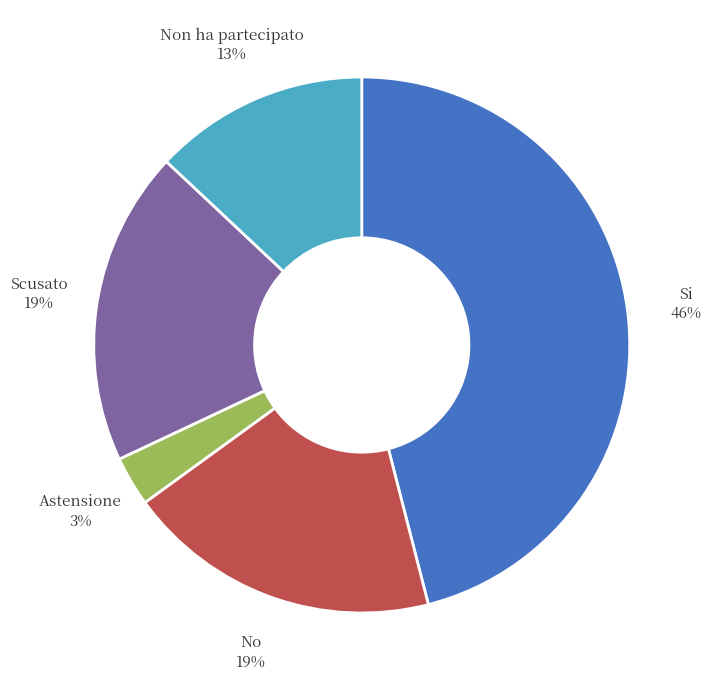

What percentage is the No slice, to the nearest percent?

19%